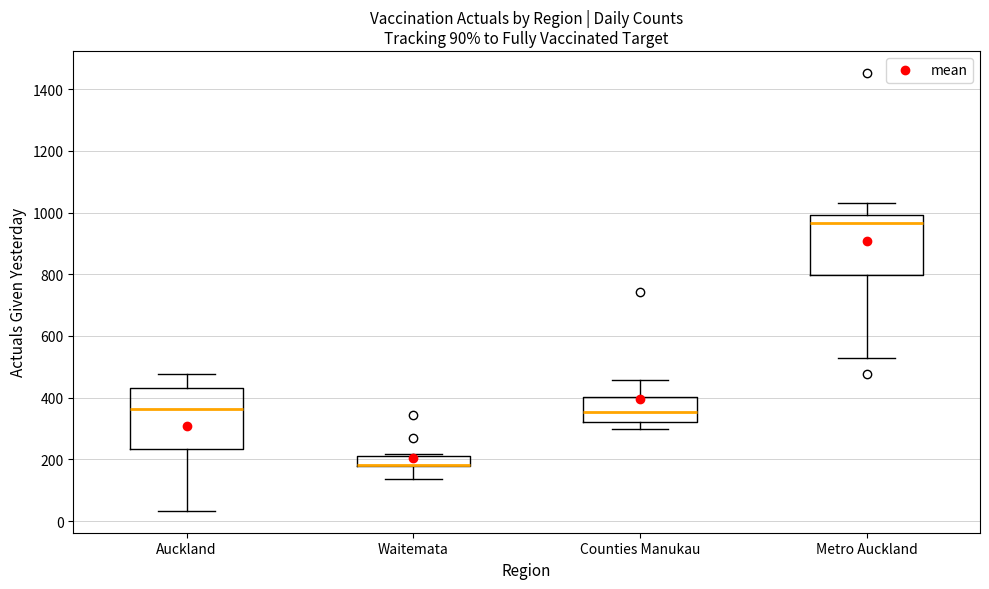

Where does the upper whisker of the box for Auckland end on the y-axis? The values are not printed on the chart, so give them approximately, as read against the axis.

480